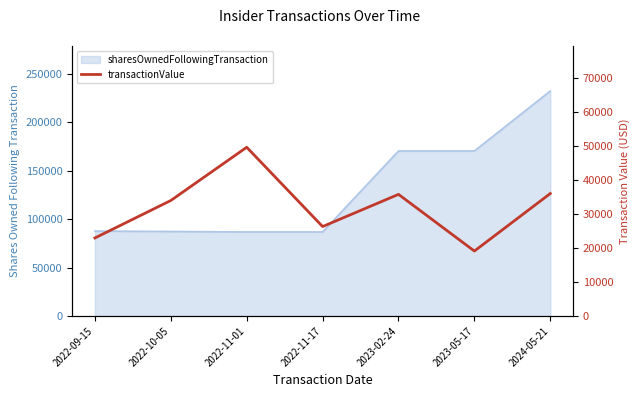

How many data points are above 33952?

3